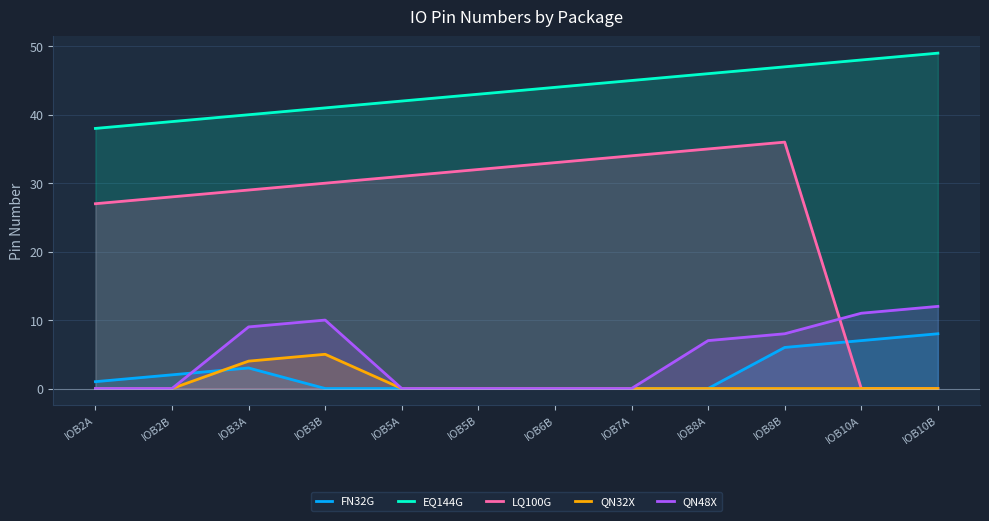

List the series in order of their peak value, lowest first.

QN32X, FN32G, QN48X, LQ100G, EQ144G